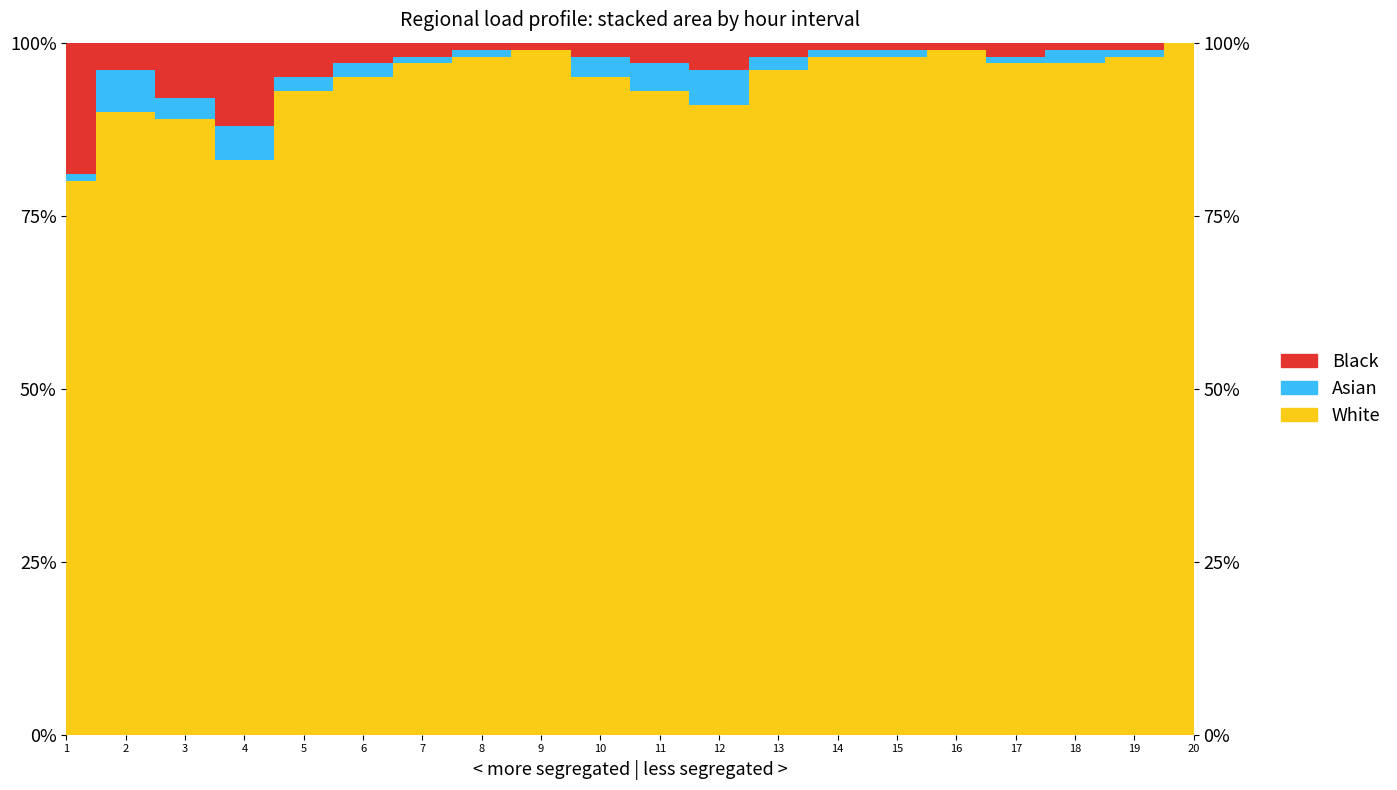

Does the chart display data point markers on the line(s)?

No